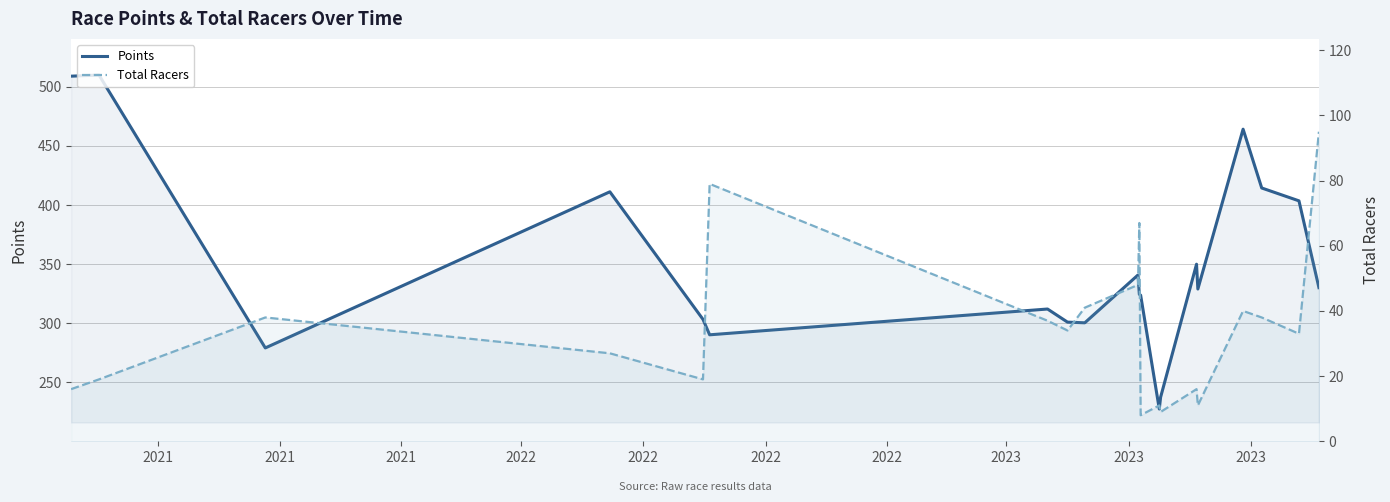

Rank the series at 2021 from highest to lowest value.

Points, Total Racers